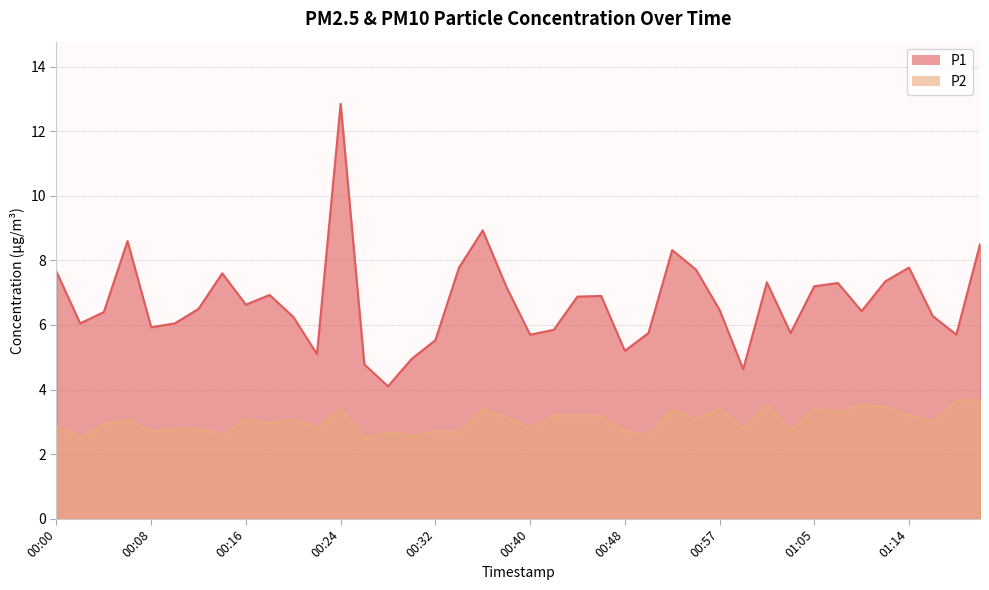

The value of P2 at 01:11 is 3.5. True or false?

True